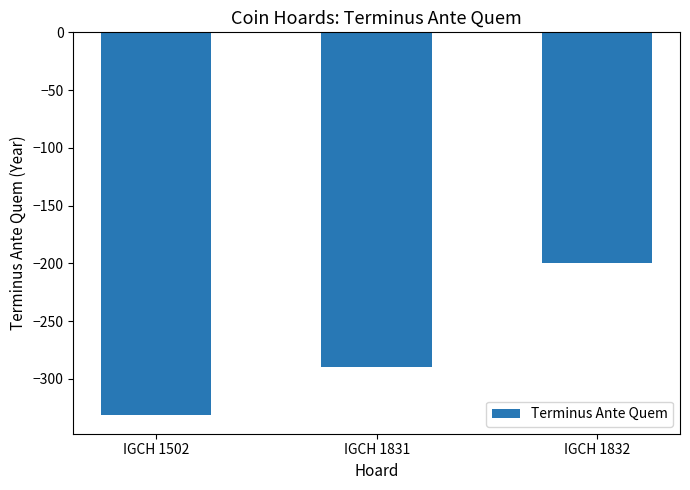

What is the change in value from IGCH 1831 to IGCH 1832?

+90